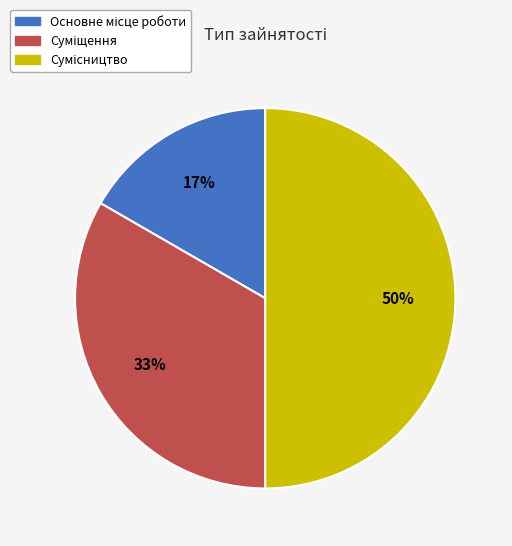

To the nearest percent, what is the difference between the largest and smallest slice percentages?

33%